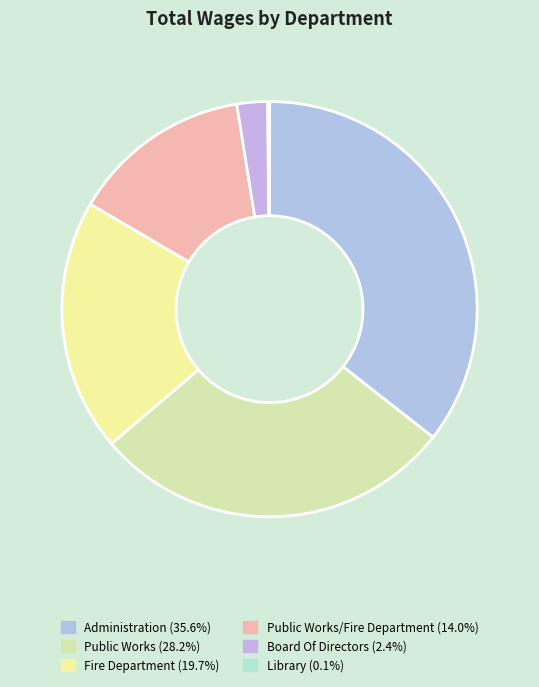

Which slice is the smallest?

Library